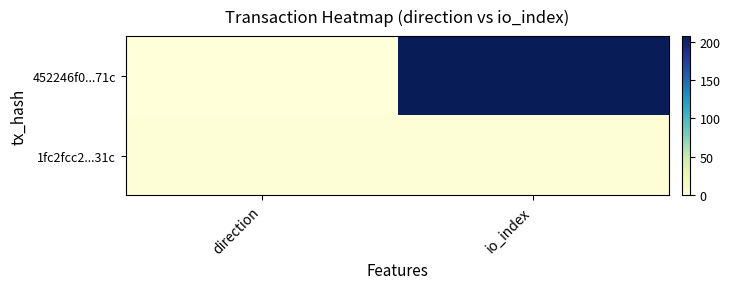

At io_index, list the series in order from smallest to largest.

1fc2fcc2...31c, 452246f0...71c